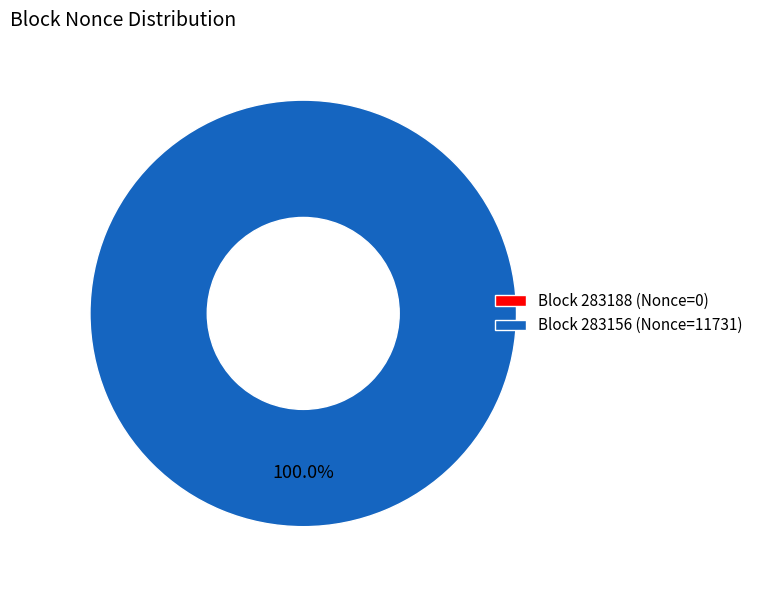

Rank the categories by value from lowest to highest.

283188, 283156